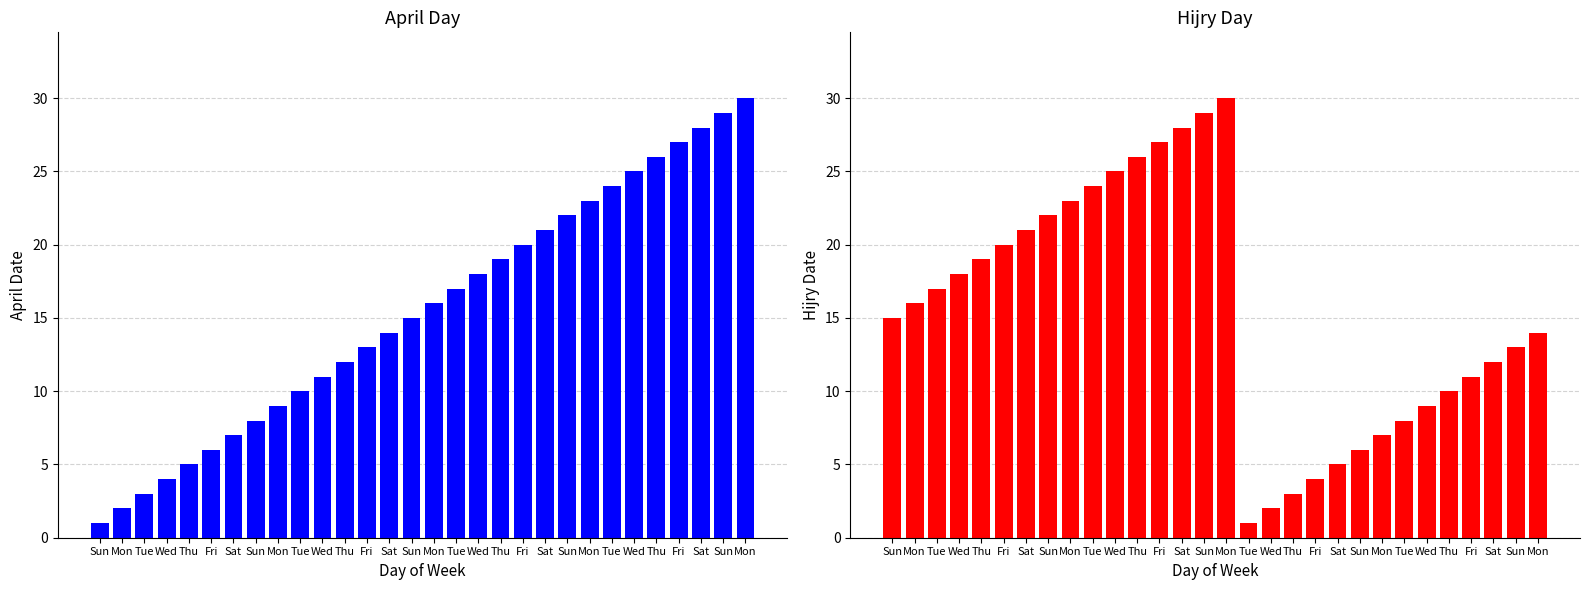

What are all the series names shown in the legend?

April Day, Hijry Day